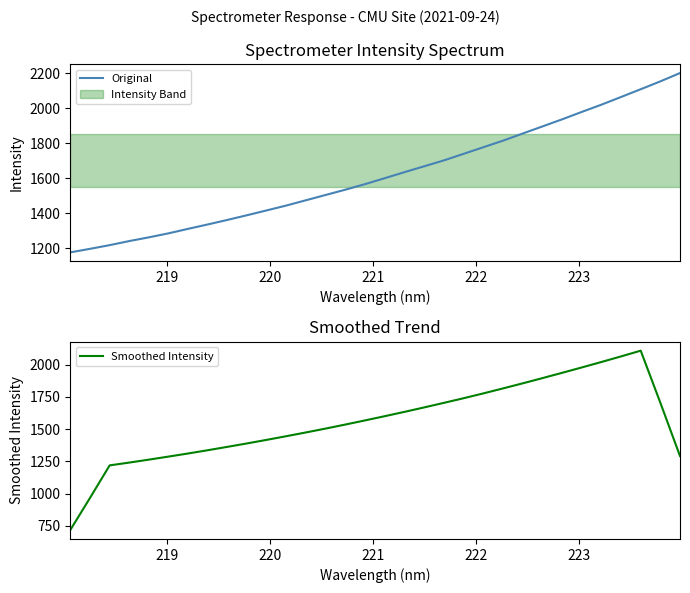

What is the maximum value for Smoothed Intensity?

2109.0